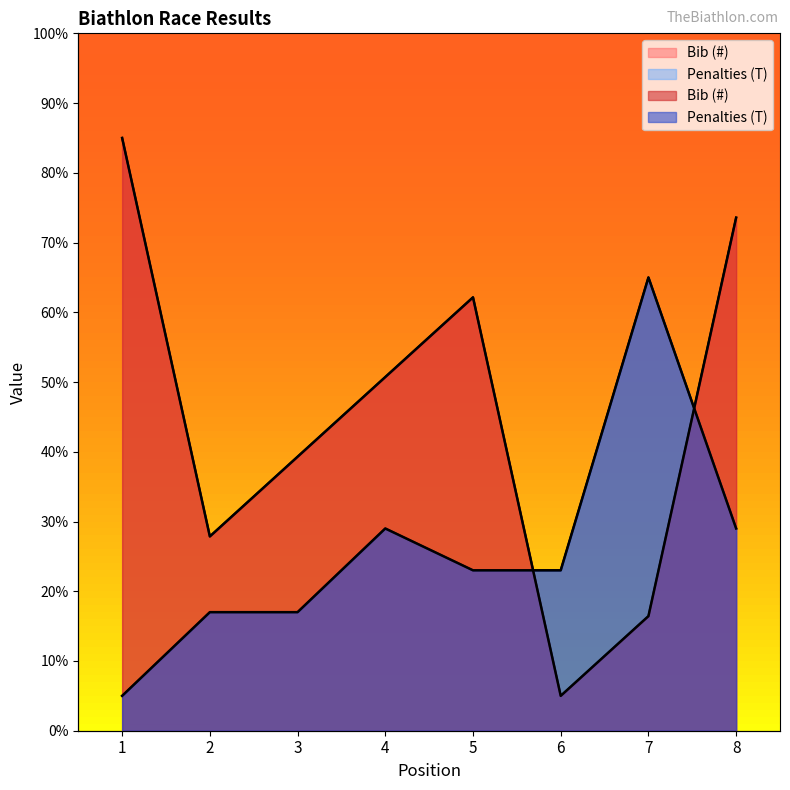

In Penalties (T), how many points are higher than both neighbors (excluding endpoints)?

2